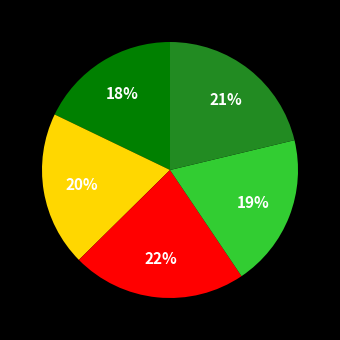

To the nearest percent, what is the difference between the largest and smallest slice percentages?

4%